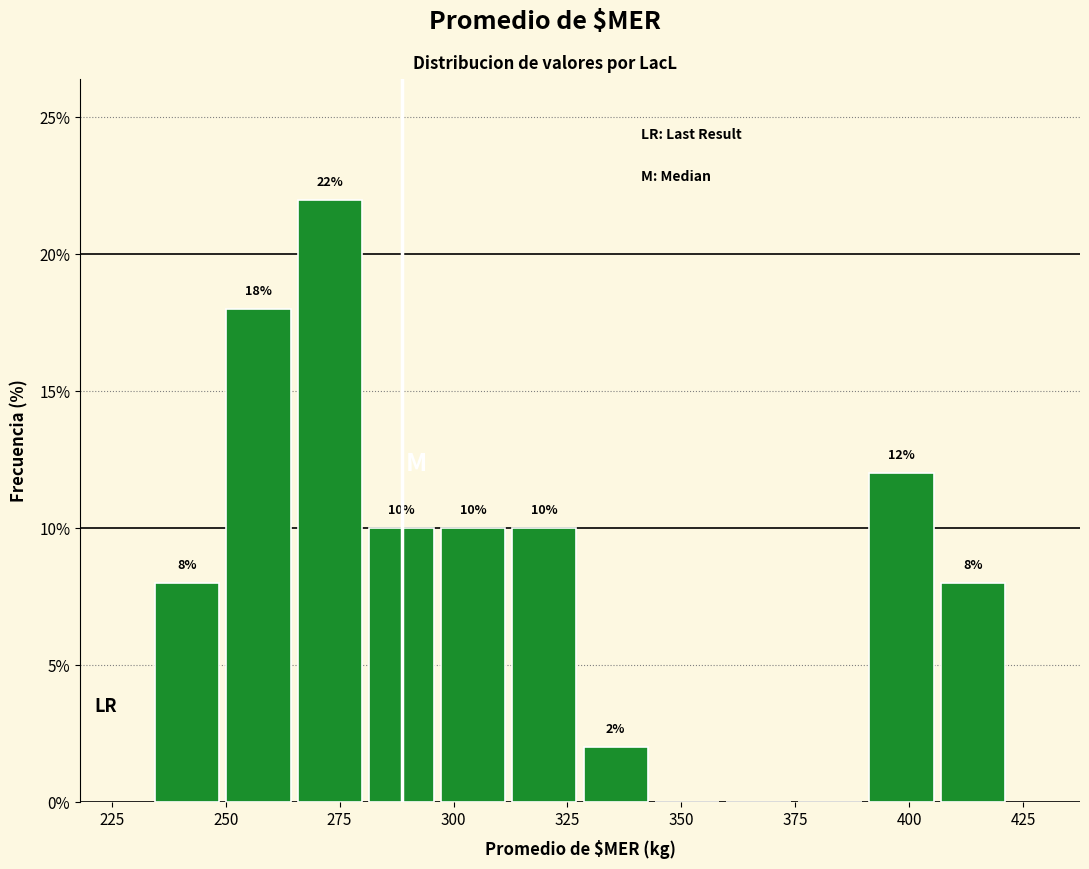

Around what value on the x-axis is the tallest bar? Give the approximate position of its centre, as read against the axis.

275